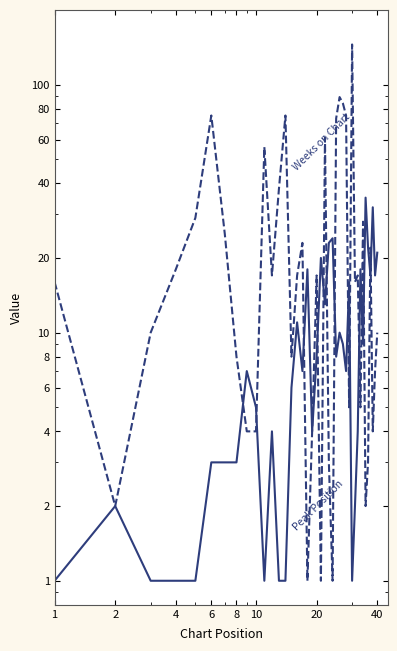

How many values in the Weeks on Chart series are below 17?

20